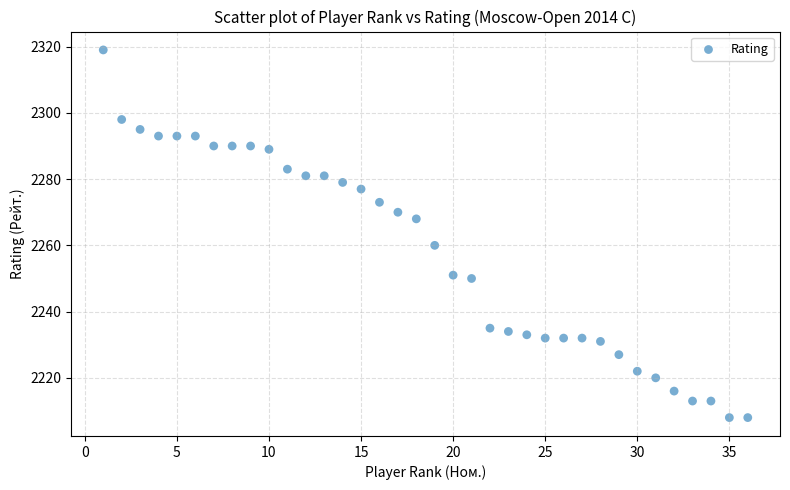

What is the range of X values (max minus min)?

35